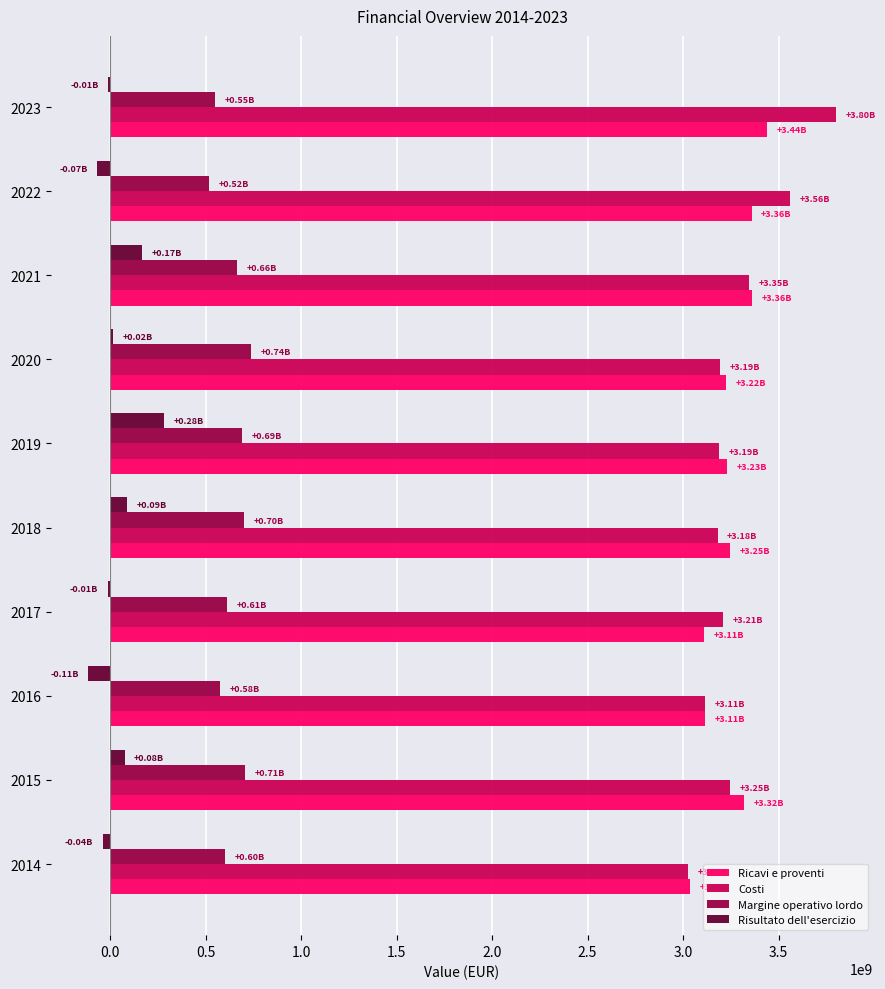

Between 2014 and 2021, which series saw the biggest shift?

Ricavi e proventi